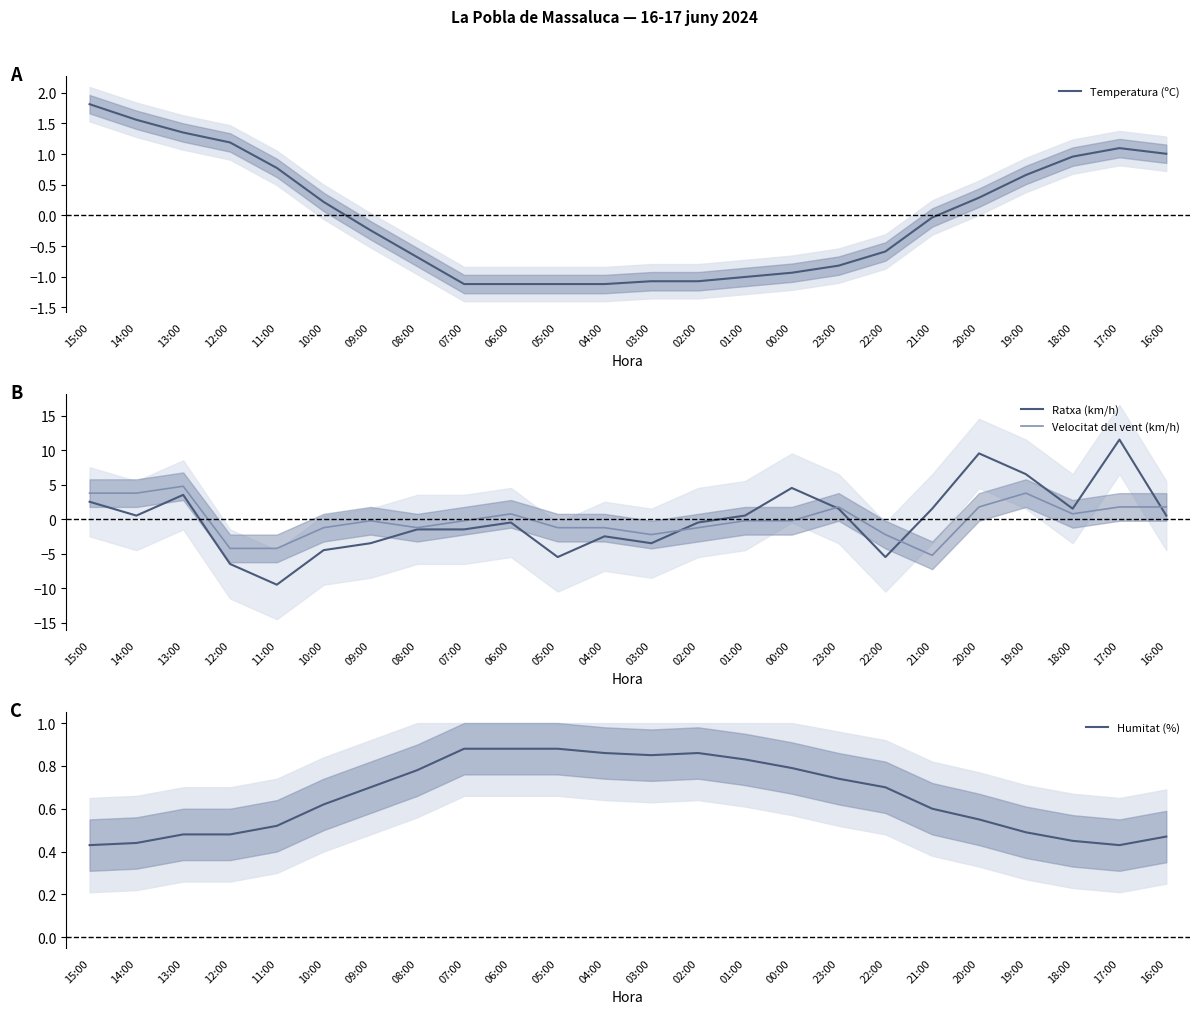

Which series has the largest total across all categories?

Humitat (%)